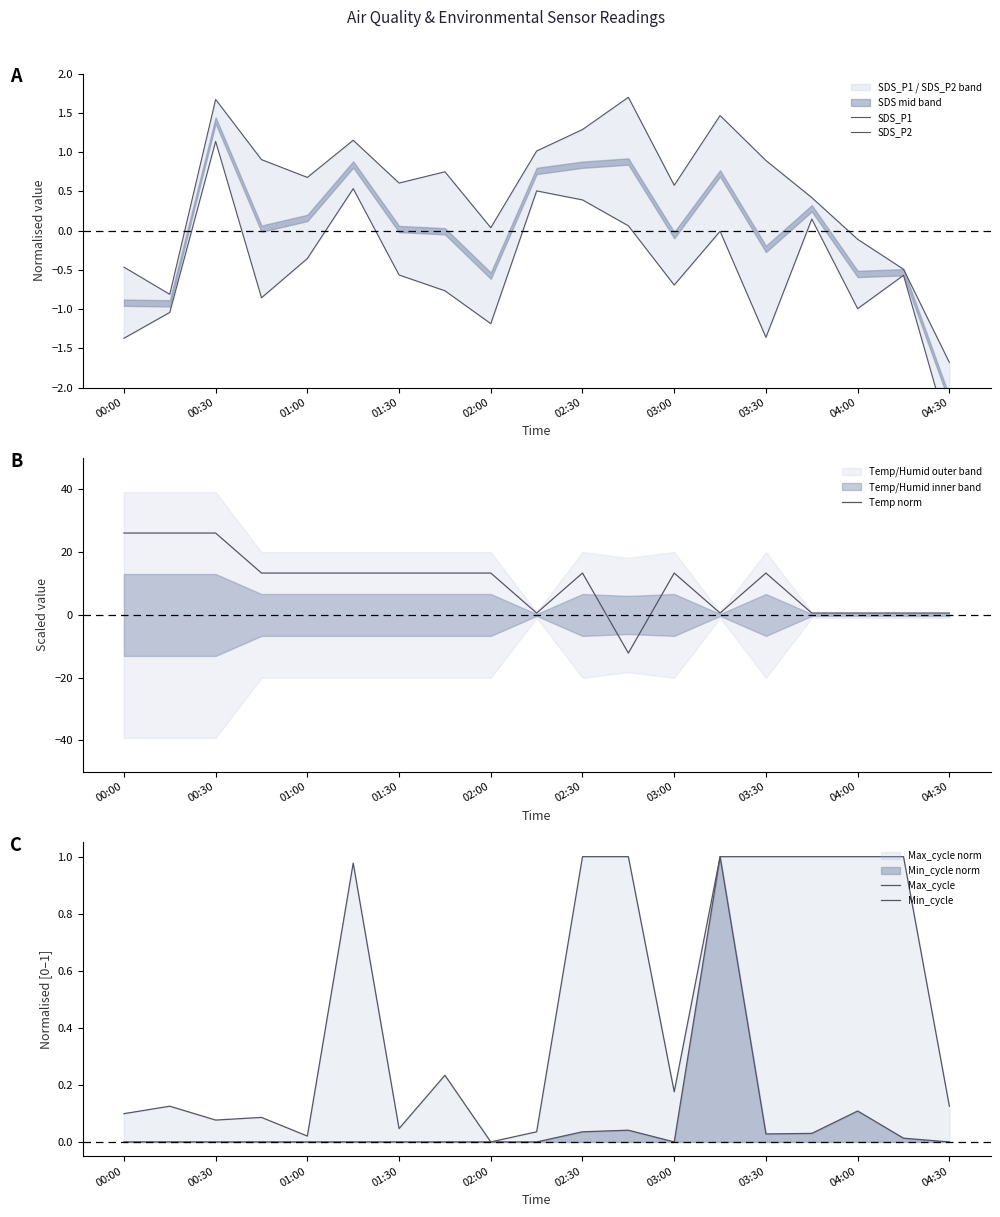

Reading left to right, what are all the values shown in this chart?

SDS_P1: -0.5	-0.8	1.7	0.9	0.7	1.2	0.6	0.8	0.0	1.0	1.3	1.7	0.6	1.5	0.9	0.4	-0.1	-0.5	-1.7
SDS_P2: -1.4	-1.0	1.1	-0.9	-0.4	0.5	-0.6	-0.8	-1.2	0.5	0.4	0.1	-0.7	-0.0	-1.4	0.1	-1.0	-0.6	-2.6
Temp norm: 26.1	26.1	26.1	13.4	13.4	13.4	13.4	13.4	13.4	0.6	13.4	-12.1	13.4	0.6	13.4	0.6	0.6	0.6	0.6
Max_cycle: 0.1	0.1	0.1	0.1	0.0	1.0	0.0	0.2	0.0	0.0	1.0	1.0	0.2	1.0	1.0	1.0	1.0	1.0	0.1
Min_cycle: 0.0	0.0	0.0	0.0	0.0	0.0	0.0	0.0	0.0	0.0	0.0	0.0	0.0	1.0	0.0	0.0	0.1	0.0	0.0